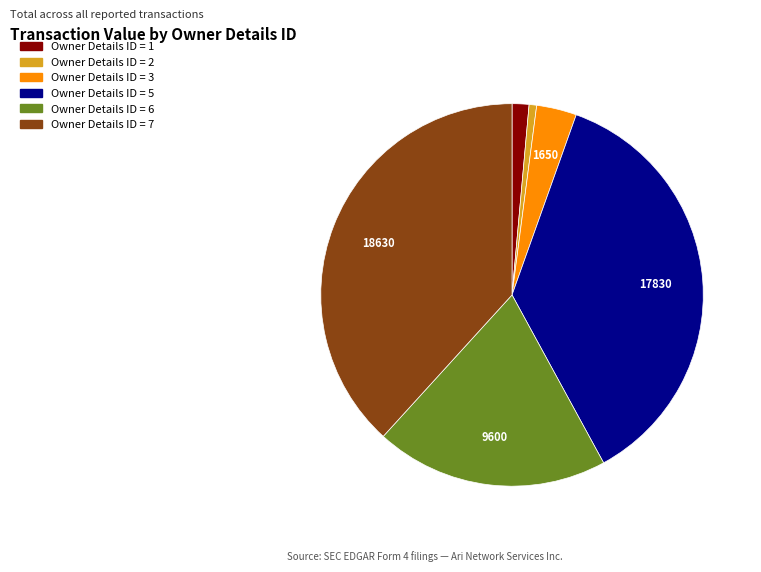

Is there a majority slice in this chart?

No